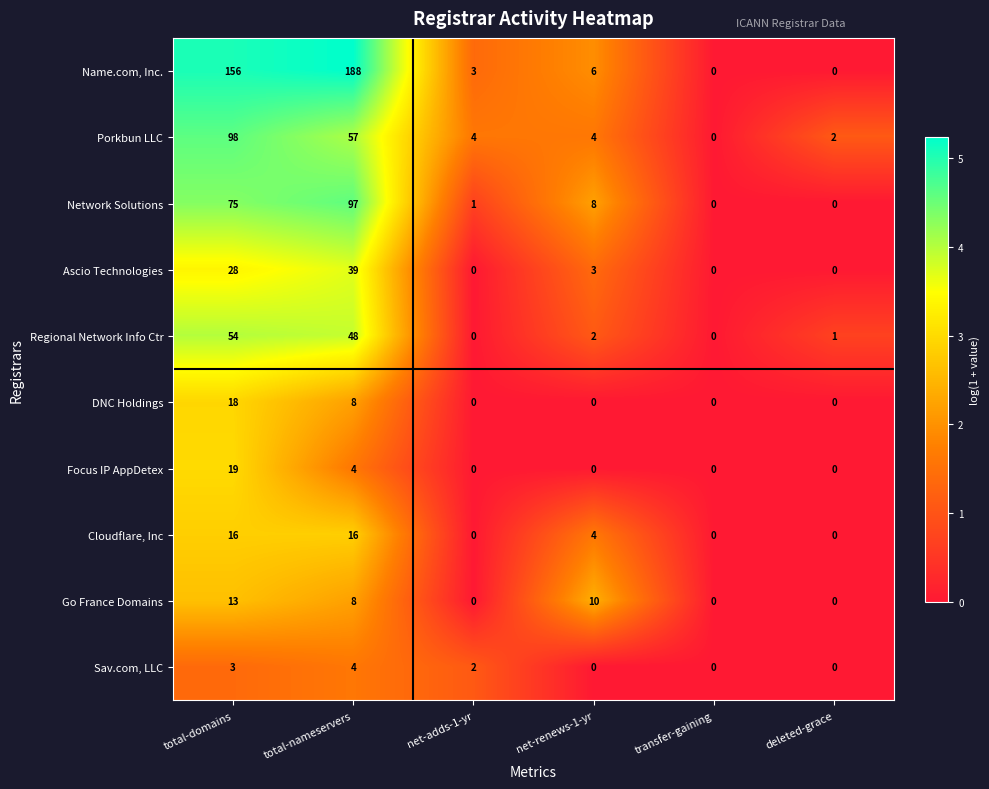

What is the average value of the Go France Domains series?

5